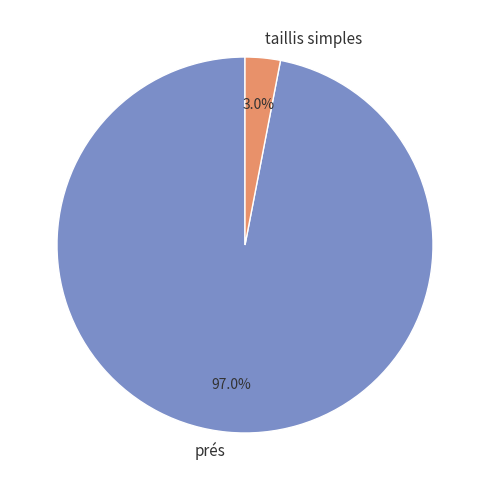

Between prés and taillis simples, which is larger?

prés